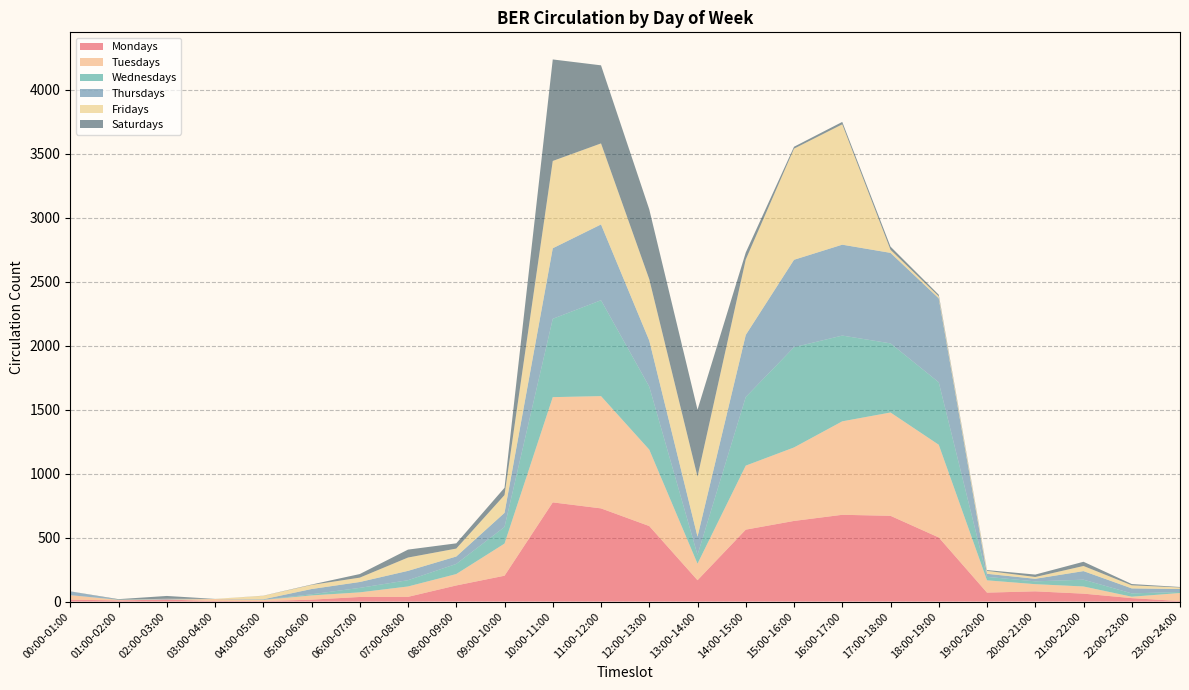

Reading right to left, extract all data points from this chart.

Mondays: 4	27	62	80	70	501	670	678	630	562	167	590	728	775	202	126	37	36	15	4	4	16	9	15
Tuesdays: 63	11	56	56	96	724	807	730	574	500	129	597	877	822	251	89	81	36	33	9	16	0	4	35
Wednesdays: 8	26	53	22	27	488	540	670	783	536	69	492	749	612	130	79	49	35	9	1	1	2	2	0
Thursdays: 23	39	67	20	24	656	707	710	683	485	142	360	592	551	110	58	73	46	41	4	0	3	0	29
Fridays: 12	24	40	14	23	16	24	940	868	589	469	479	633	682	139	62	104	34	32	27	0	1	0	0
Saturdays: 4	10	33	19	6	12	25	19	15	55	523	546	610	793	57	41	62	28	3	1	0	22	4	1